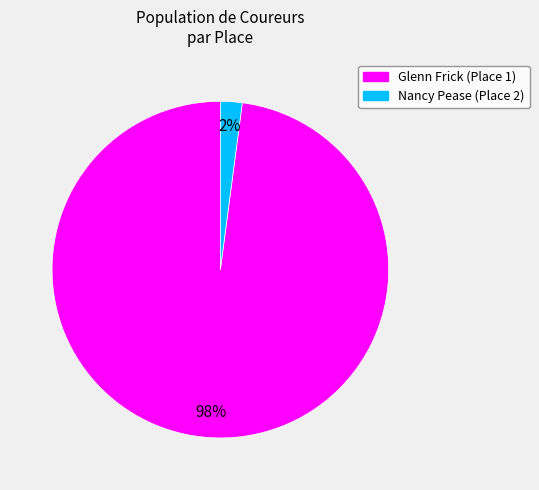

Is there a majority slice in this chart?

Yes